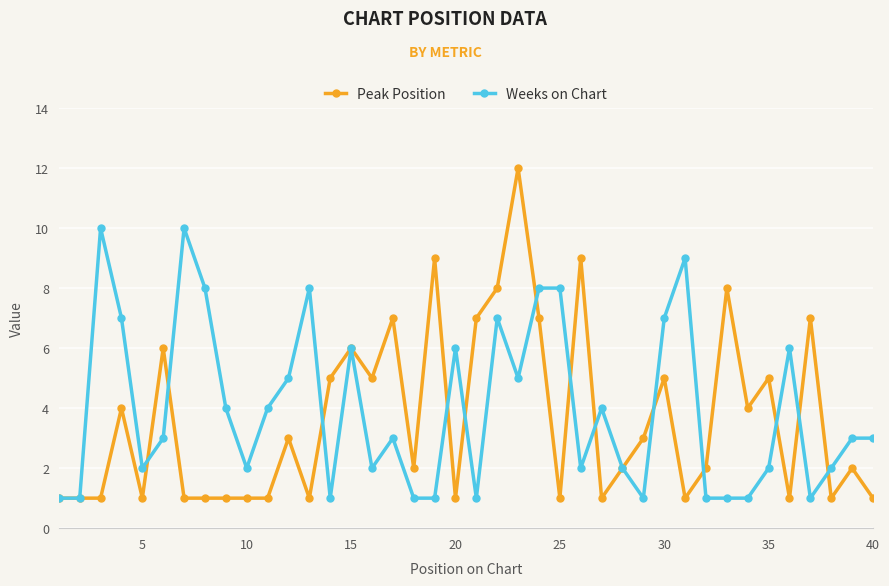

Which series has the widest spread of values?

Peak Position